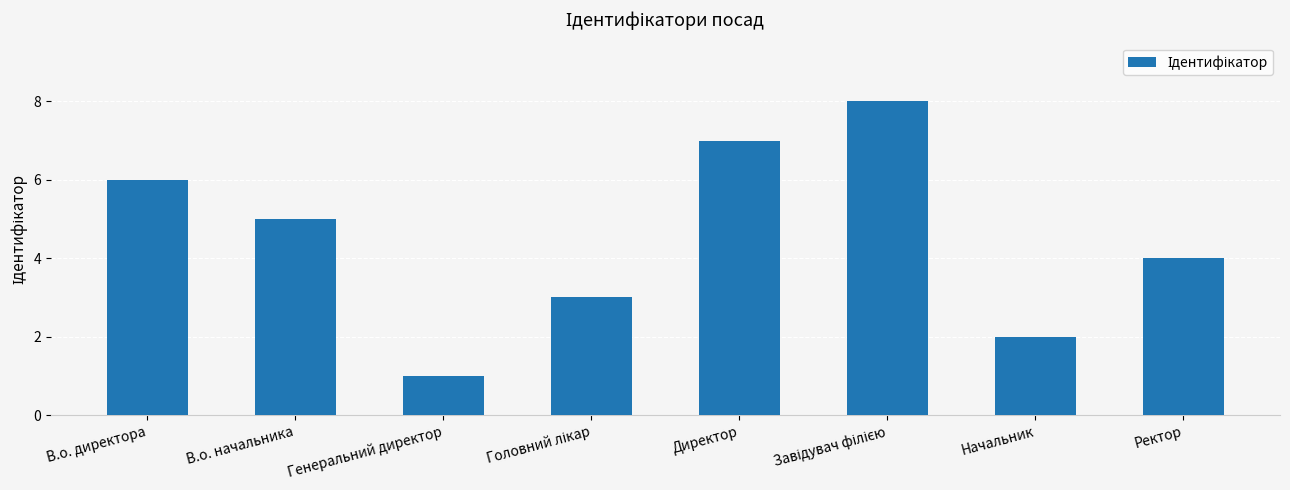

What is the difference between the values at В.о. директора and Ректор?

2